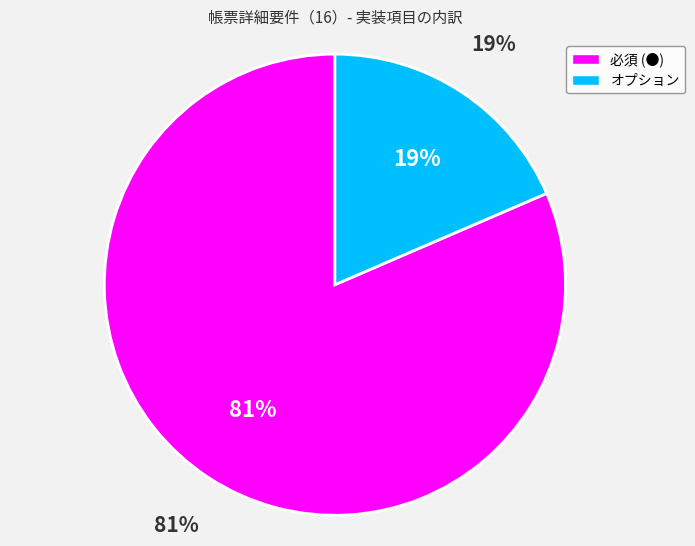

What is the smallest slice in the pie chart?

オプション